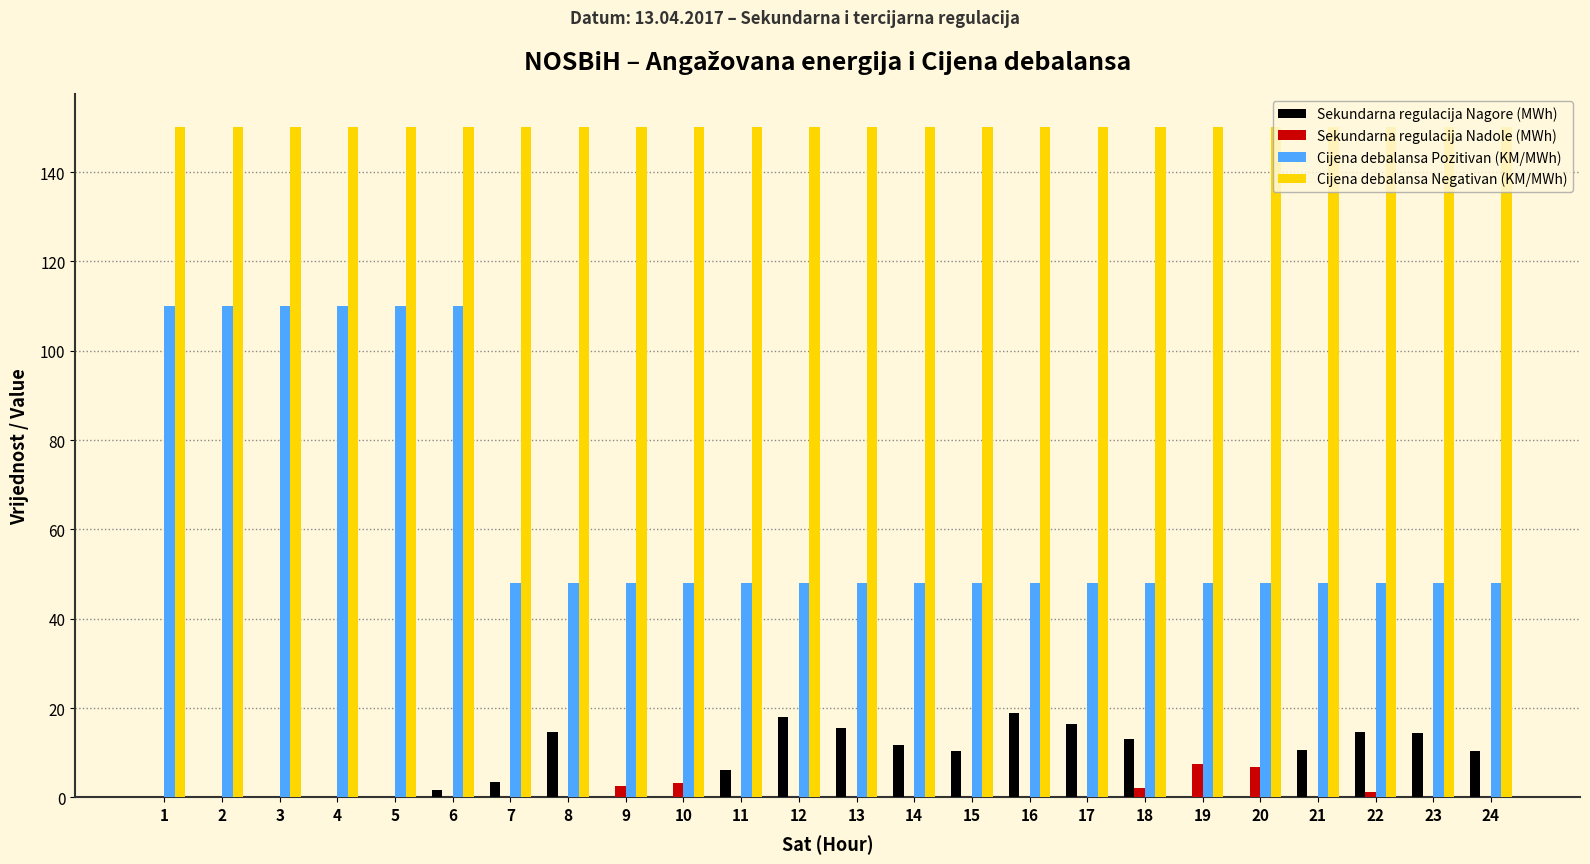

The value of Sekundarna regulacija Nagore (MWh) at 16 is 18.9. True or false?

True